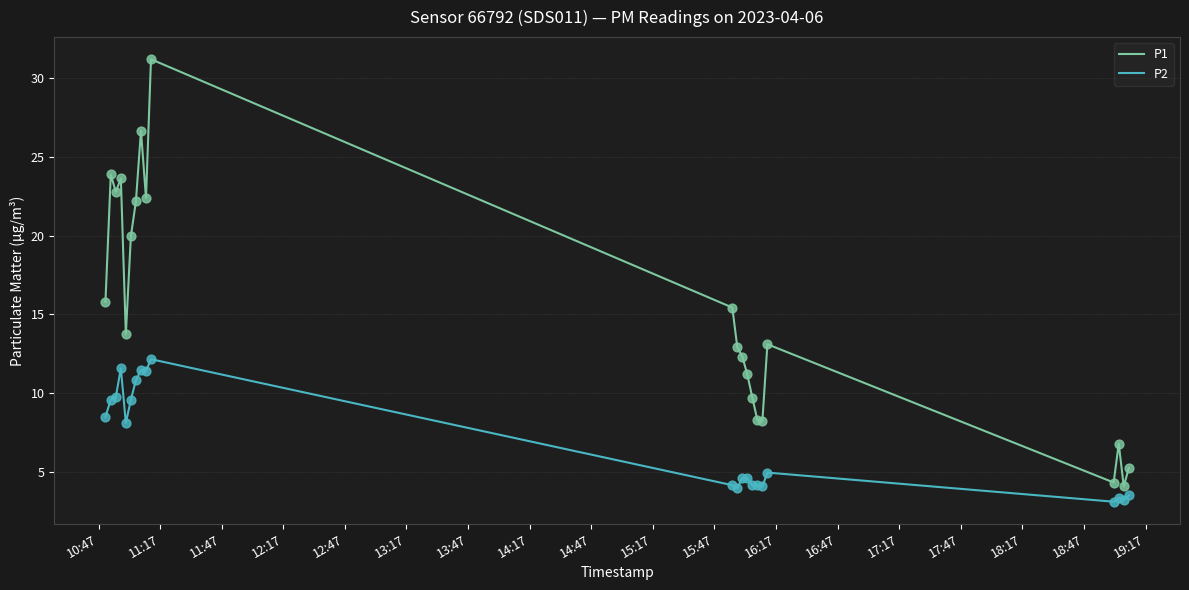

What are all the series names shown in the legend?

P1, P2